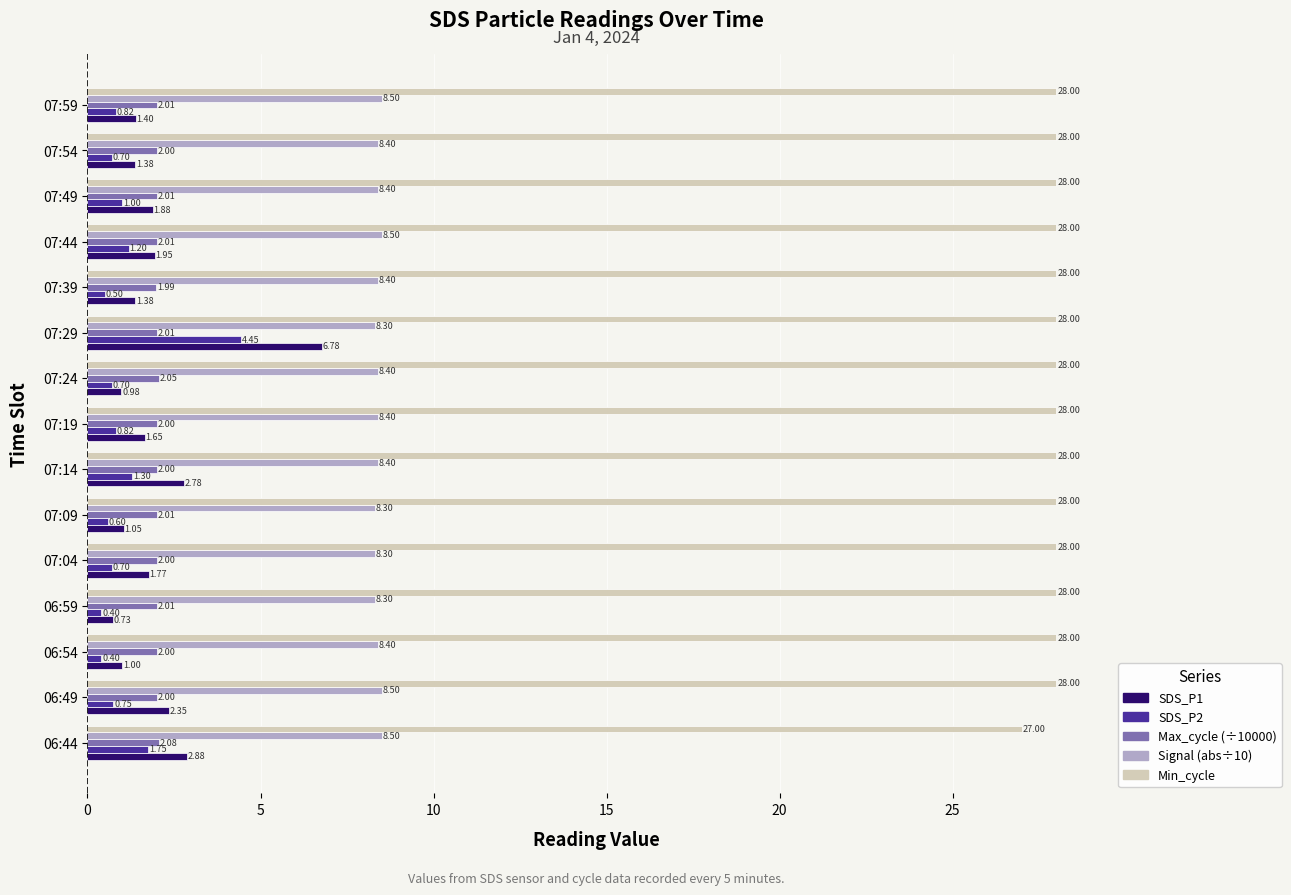

What is the sum of the SDS_P2 values at 07:29 and 06:54?

4.9